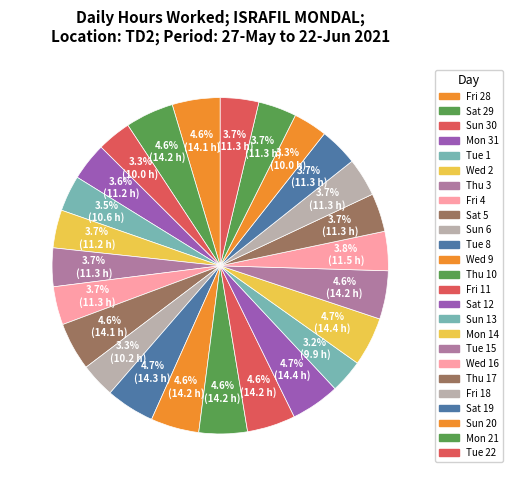

How many slices are in this pie chart?

25